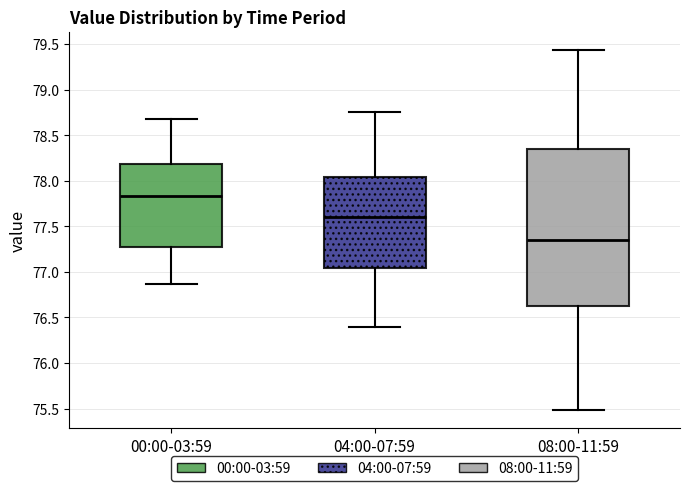

Which box's median line is the lowest?

08:00-11:59